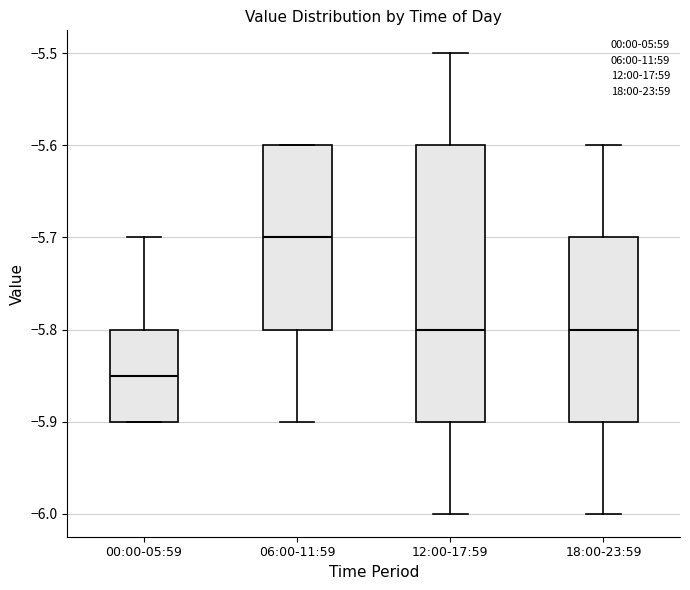

Reading left to right, transcribe this box plot: for each box, give where its median line is, the range the box spans, and where its two whiskers end, as read against the y-axis. The values are not printed on the chart, so give them approximately, as read against the axis.

00:00-05:59: median -5.85, box -5.90 to -5.80, whiskers -5.90 to -5.70
06:00-11:59: median -5.70, box -5.80 to -5.60, whiskers -5.90 to -5.60
12:00-17:59: median -5.80, box -5.90 to -5.60, whiskers -6.00 to -5.50
18:00-23:59: median -5.80, box -5.90 to -5.70, whiskers -6.00 to -5.60